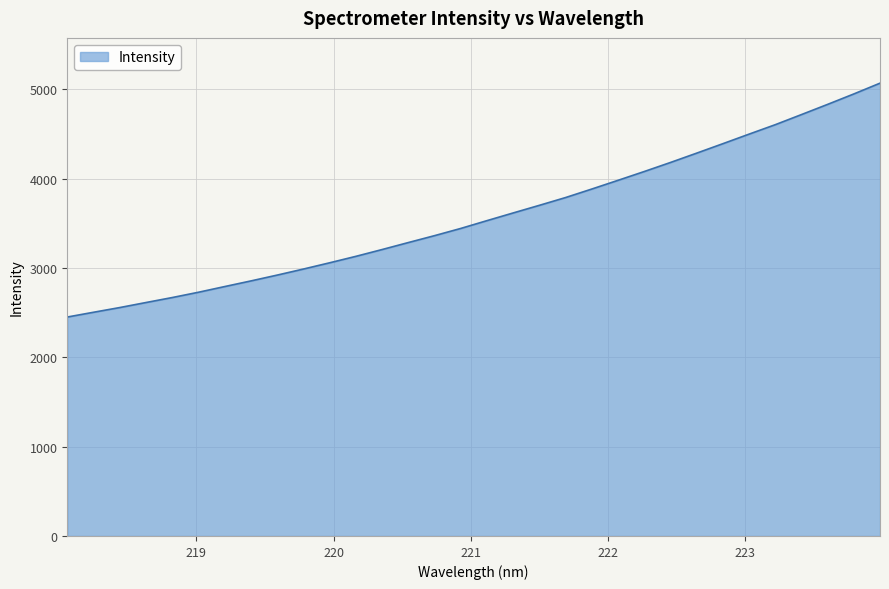

What is the smallest value displayed?

2450.5